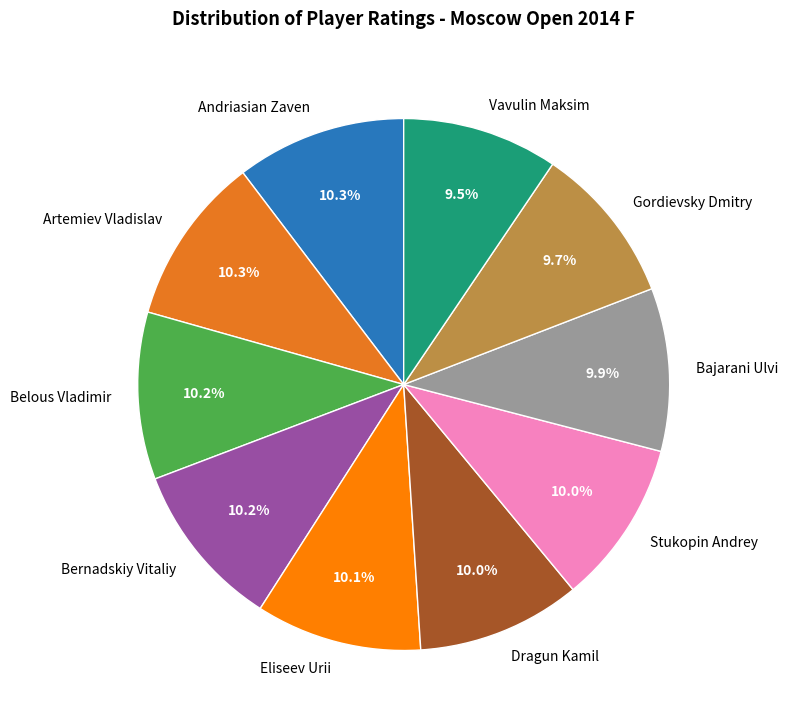

Approximately how many times larger is the value at Andriasian Zaven compared to Stukopin Andrey?

1.0